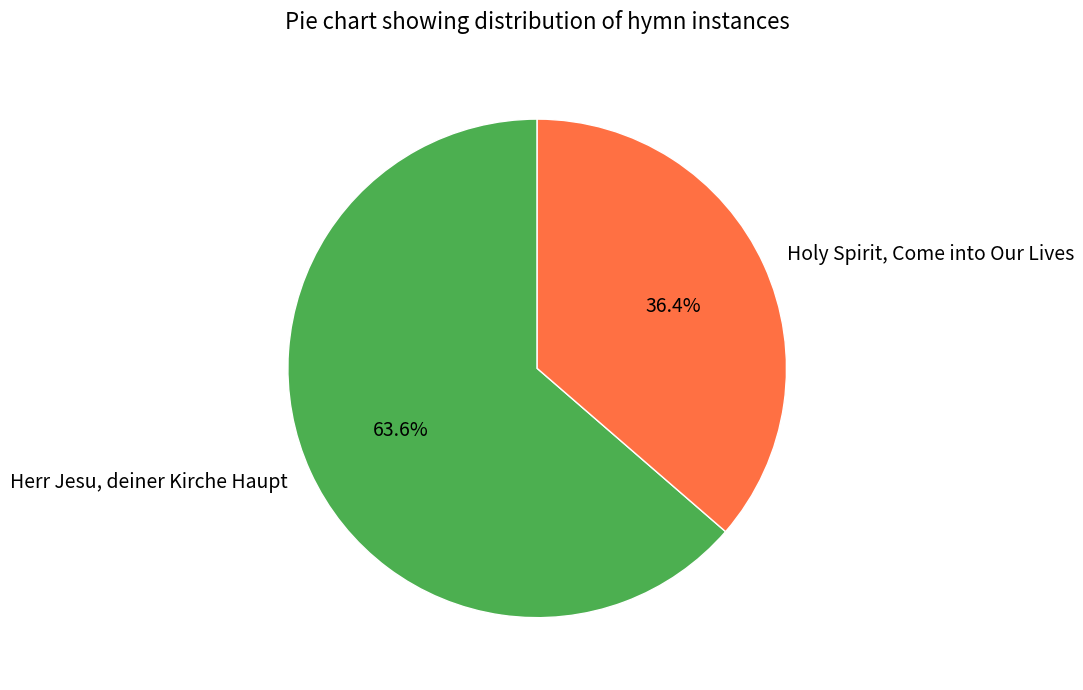

What portion of the pie excludes Holy Spirit, Come into Our Lives?

63.6%